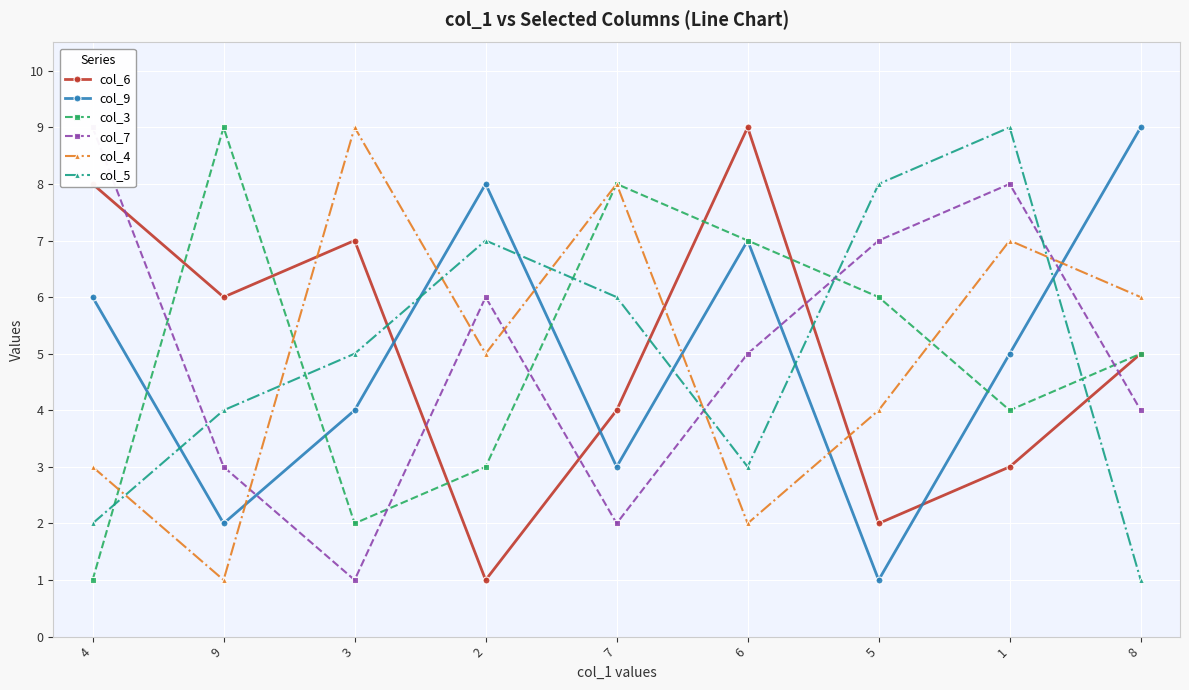

What is the sum of all col_9 values?

45